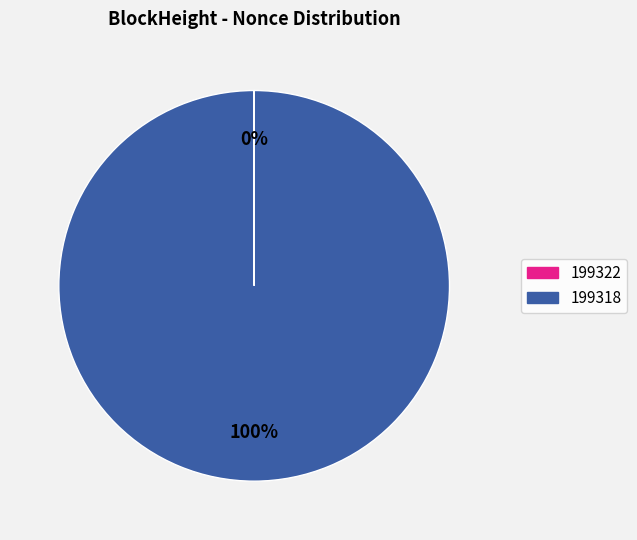

What is the largest slice in the pie chart?

199318